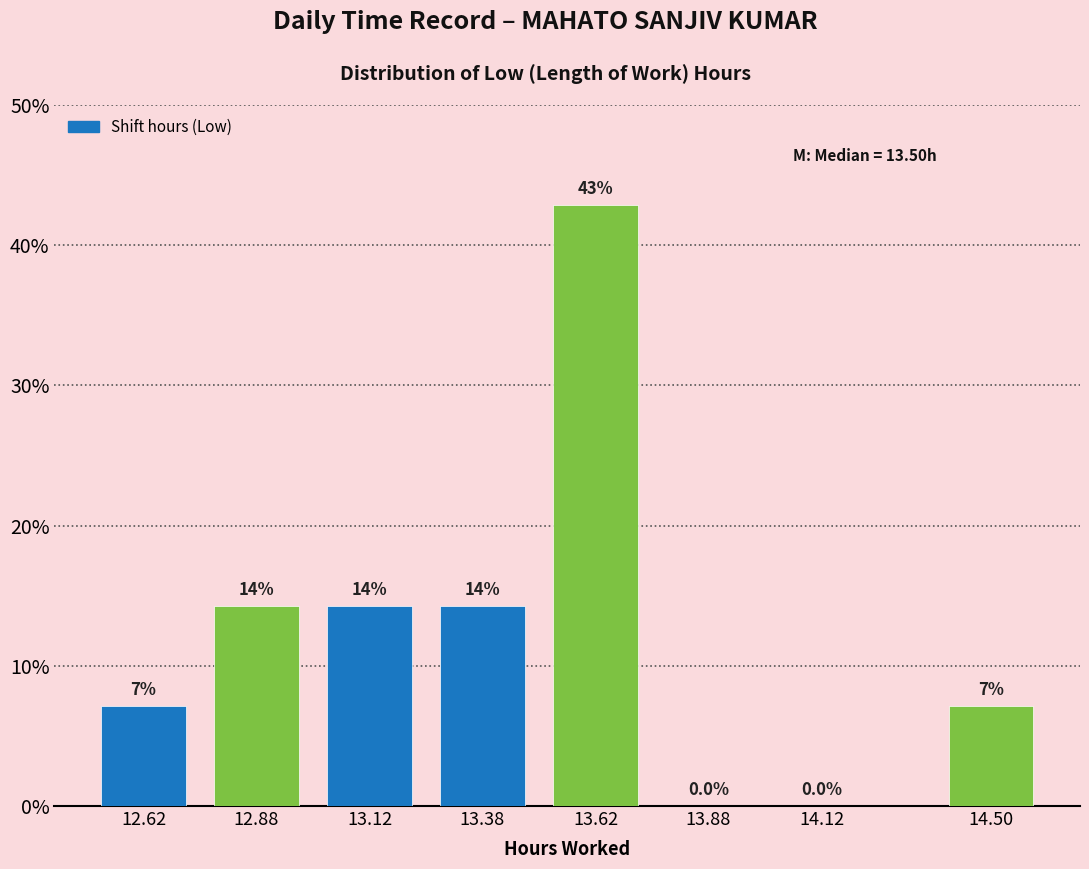

Are the bars horizontal?

No